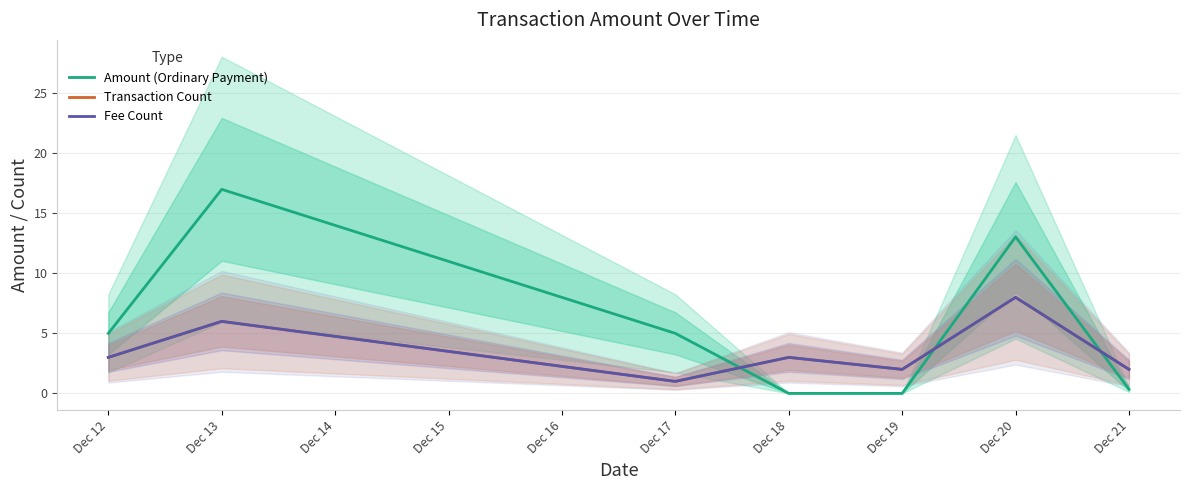

How many times do Transaction Count and Amount (Ordinary Payment) cross each other?

3